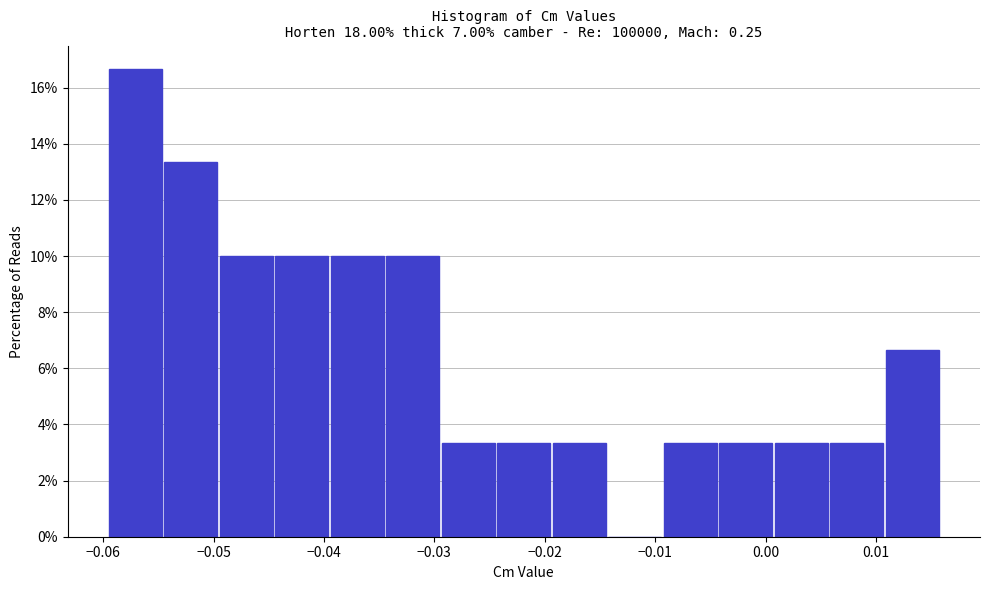

Reading left to right, transcribe this chart: for each bar, give the range it covers on the x-axis and its height. Neither the bar edges nor the heights are printed on the chart, so give them approximately, as read against the axes.

-0.060 to -0.055: 16.6
-0.055 to -0.050: 13.4
-0.050 to -0.045: 10.0
-0.045 to -0.039: 10.0
-0.039 to -0.034: 10.0
-0.034 to -0.029: 10.0
-0.029 to -0.024: 3.4
-0.024 to -0.019: 3.4
-0.019 to -0.014: 3.4
-0.014 to -0.009: 0
-0.009 to -0.004: 3.4
-0.004 to 0.001: 3.4
0.001 to 0.006: 3.4
0.006 to 0.011: 3.4
0.011 to 0.016: 6.6